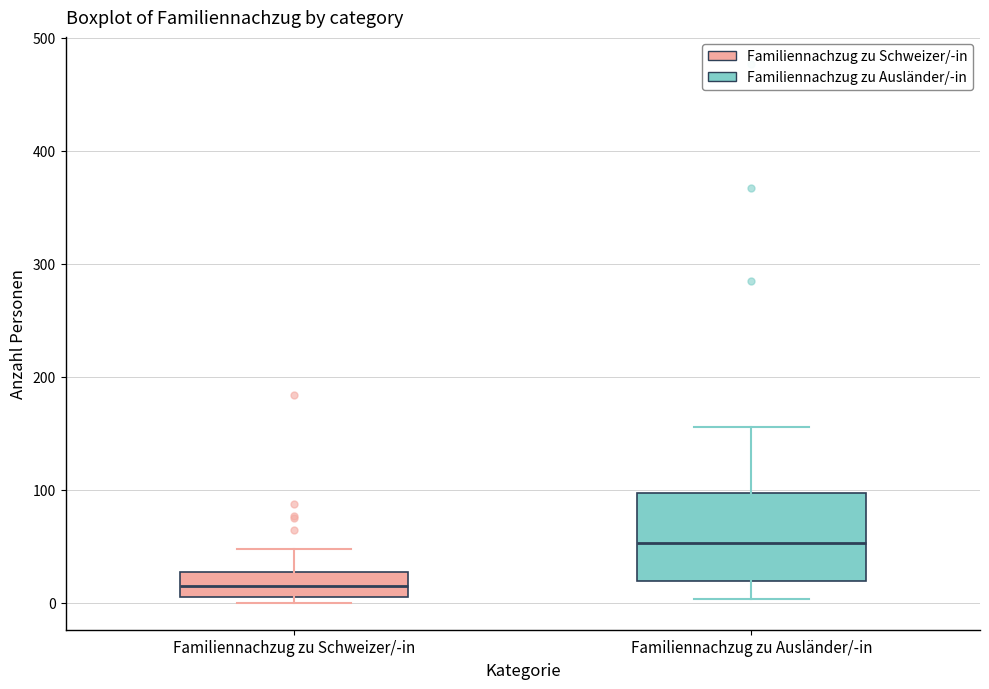

Comparing the boxes themselves (not the whiskers), which one is the tallest?

Familiennachzug zu Ausländer/-in